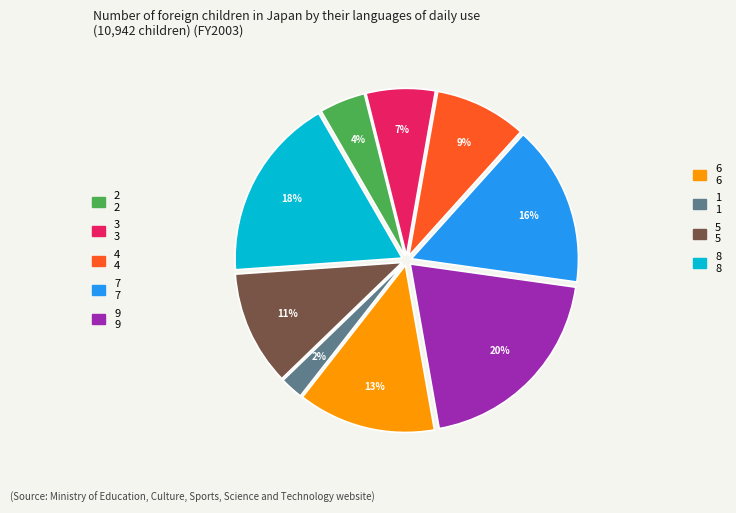

Is there any slice that represents more than half of the pie?

No